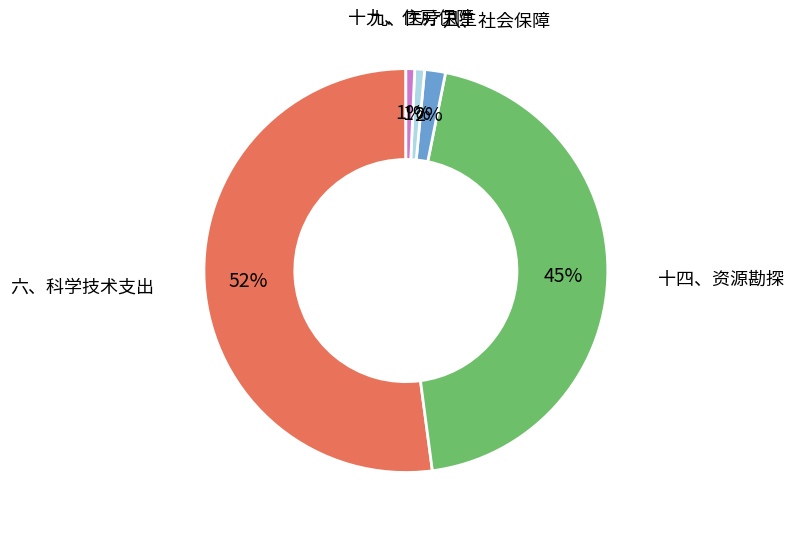

Is there a majority slice in this chart?

Yes